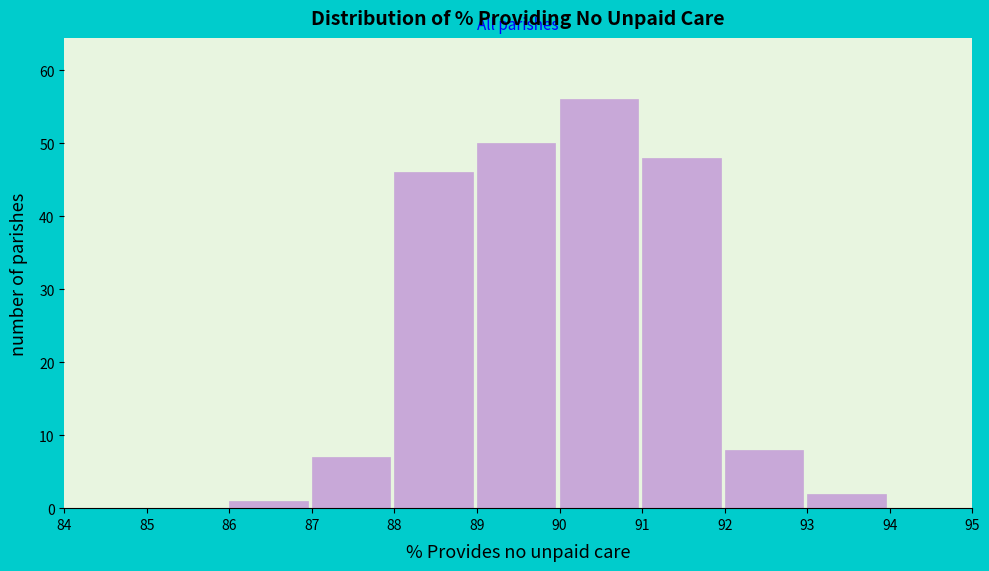

Which range on the x-axis has the tallest bar?

90 to 91